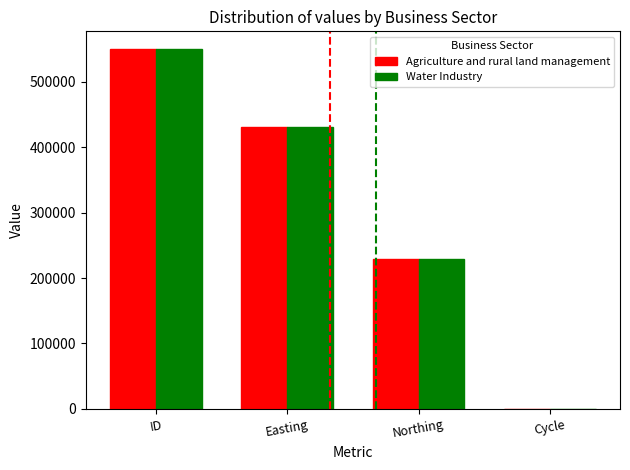

What are all the series names shown in the legend?

Agriculture and rural land management, Water Industry